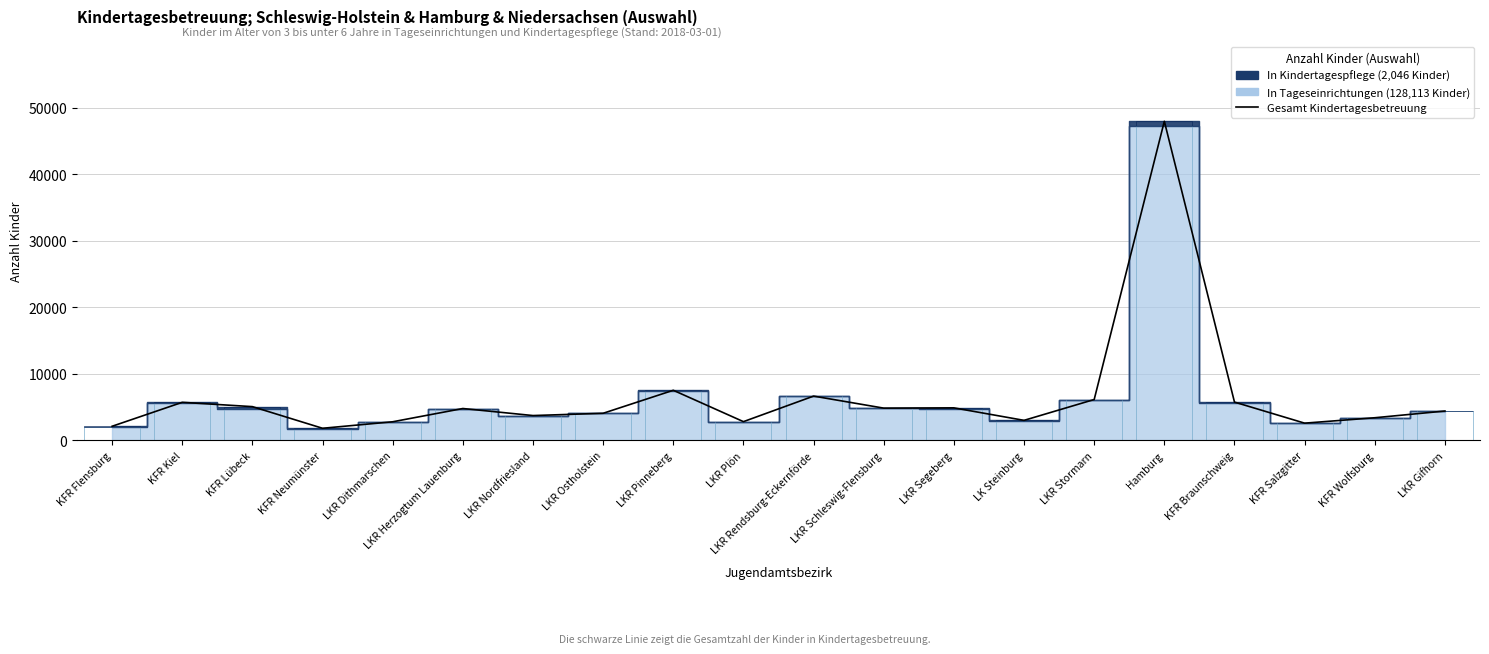

Rank the categories by value from highest to lowest.

Hamburg, LKR Pinneberg, LKR Rendsburg-Eckernförde, LKR Stormarn, KFR Braunschweig, KFR Kiel, KFR Lübeck, LKR Segeberg, LKR Schleswig-Flensburg, LKR Herzogtum Lauenburg, LKR Gifhorn, LKR Ostholstein, LKR Nordfriesland, KFR Wolfsburg, LK Steinburg, LKR Plön, LKR Dithmarschen, KFR Salzgitter, KFR Flensburg, KFR Neumünster